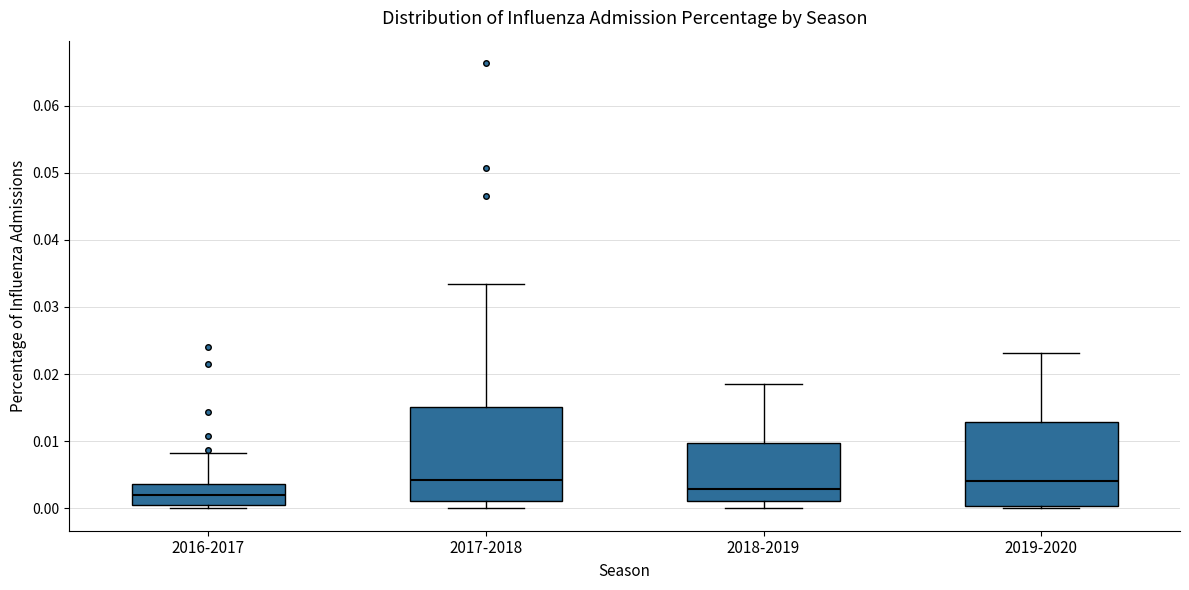

Comparing the boxes themselves (not the whiskers), which one is the tallest?

2017-2018